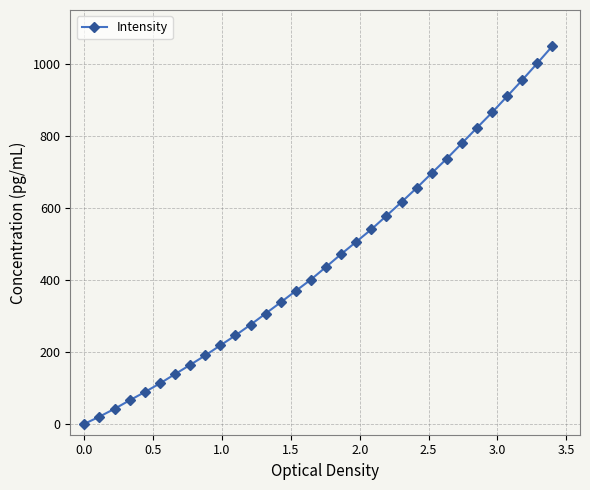

What is the average value?

456.3